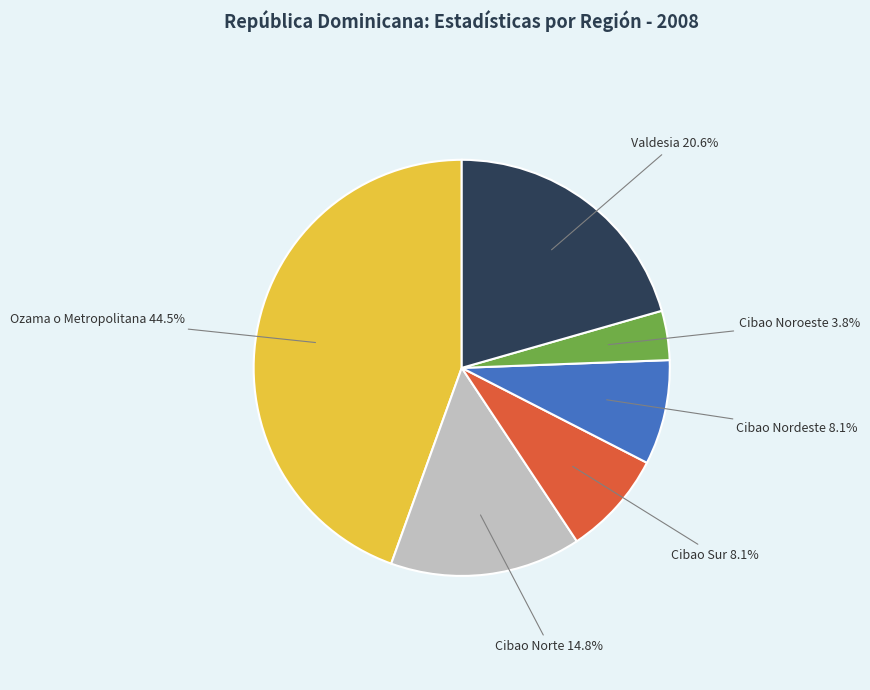

Count the number of slices in the pie.

6